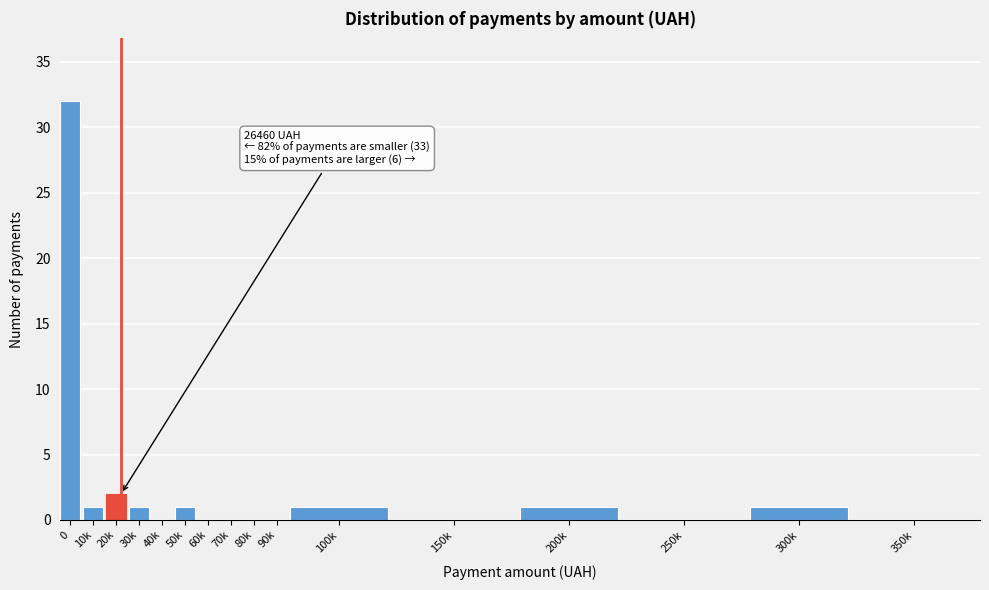

Reading left to right, extract all data points from this chart.

0=32	10k=1	20k=2	30k=1	40k=0	50k=1	60k=0	70k=0	80k=0	90k=0	100k=1	150k=0	200k=1	250k=0	300k=1	350k=0